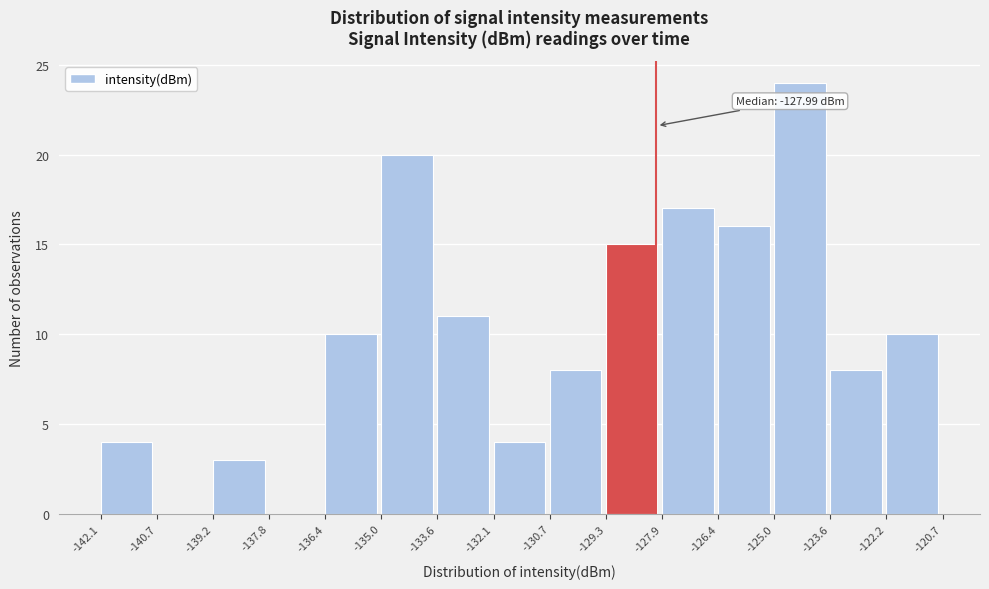

Over which range of the x-axis is the bar tallest?

-125.0 to -123.6